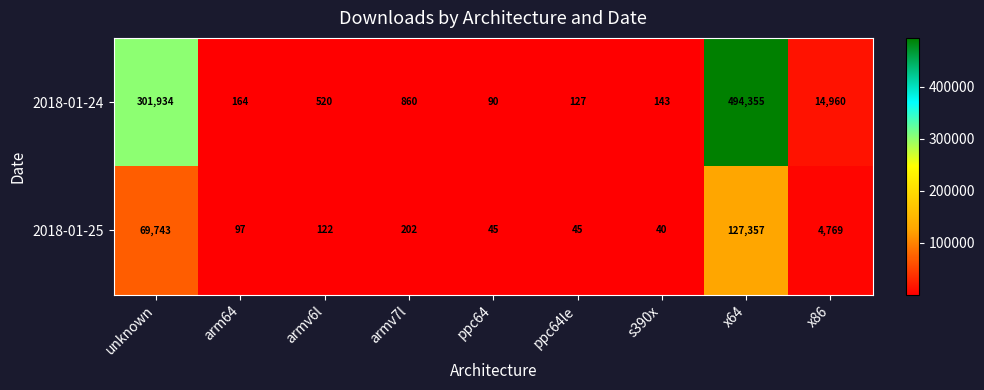

What is the spread (max minus min) of values at arm64?

67